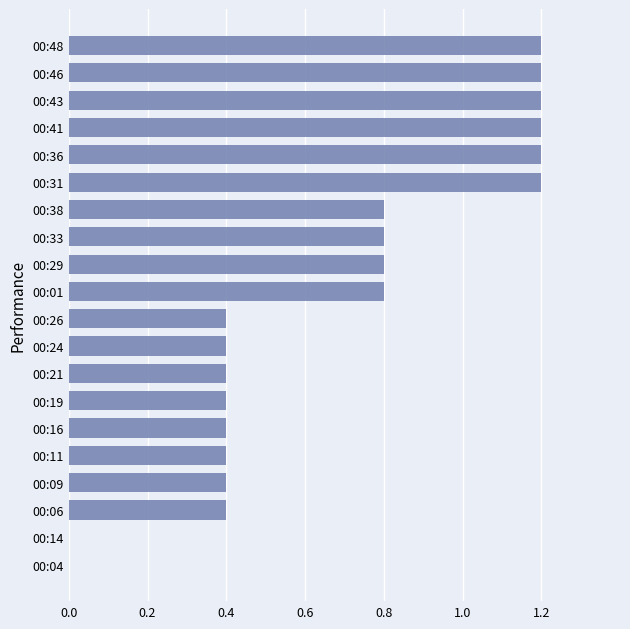

What is the greatest value displayed?

1.2